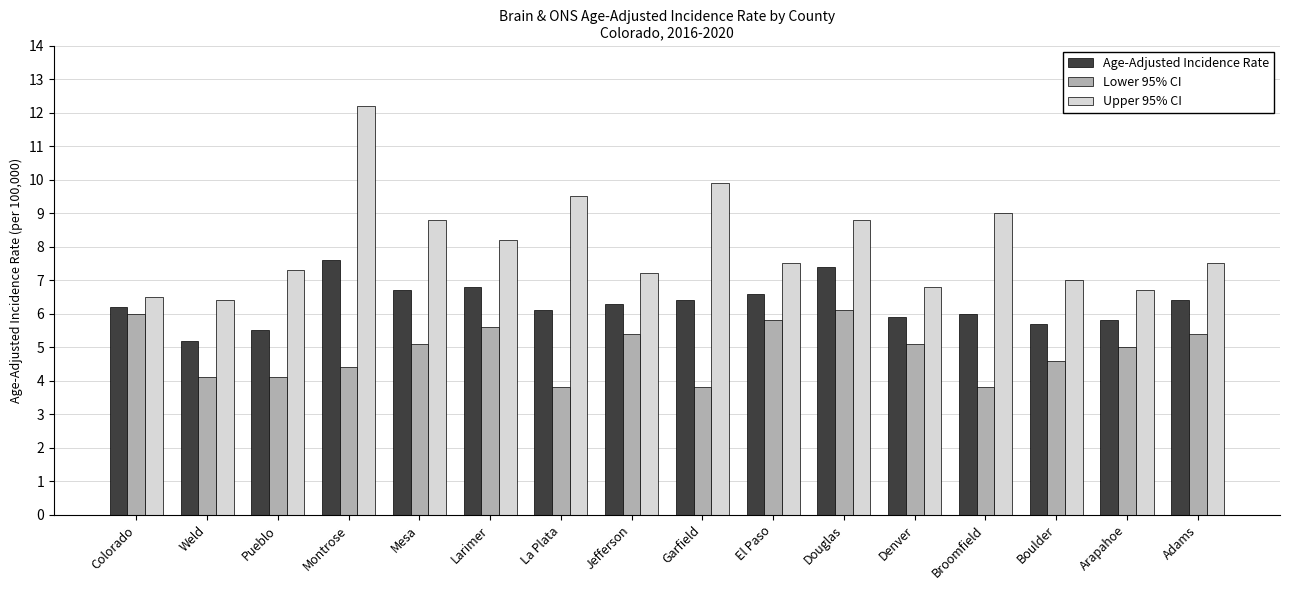

How many data points does each series have?

16